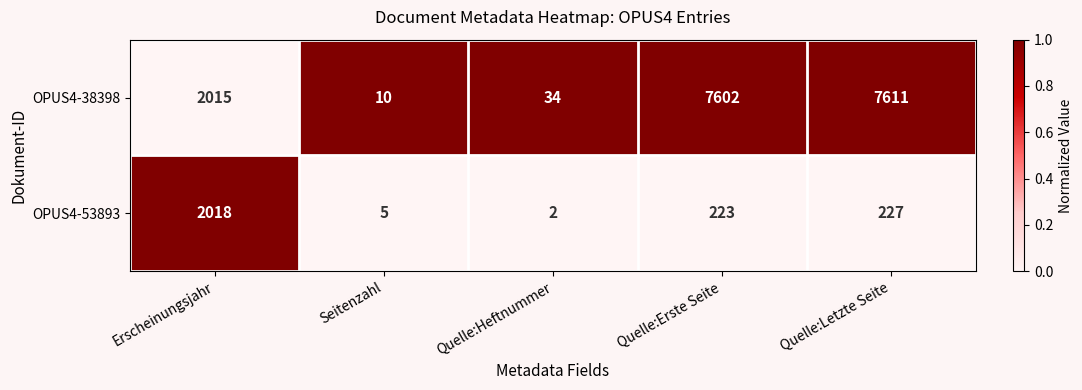

Reading right to left, what are all the values shown in this chart?

OPUS4-38398: 7611	7602	34	10	2015
OPUS4-53893: 227	223	2	5	2018